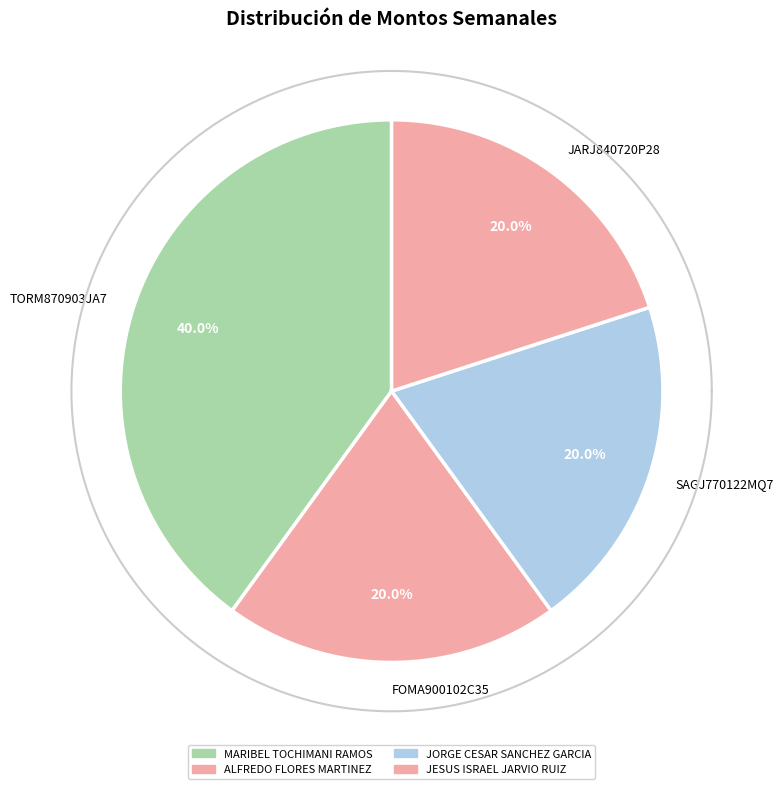

Is it true that FOMA900102C35 is 20% of the pie?

True